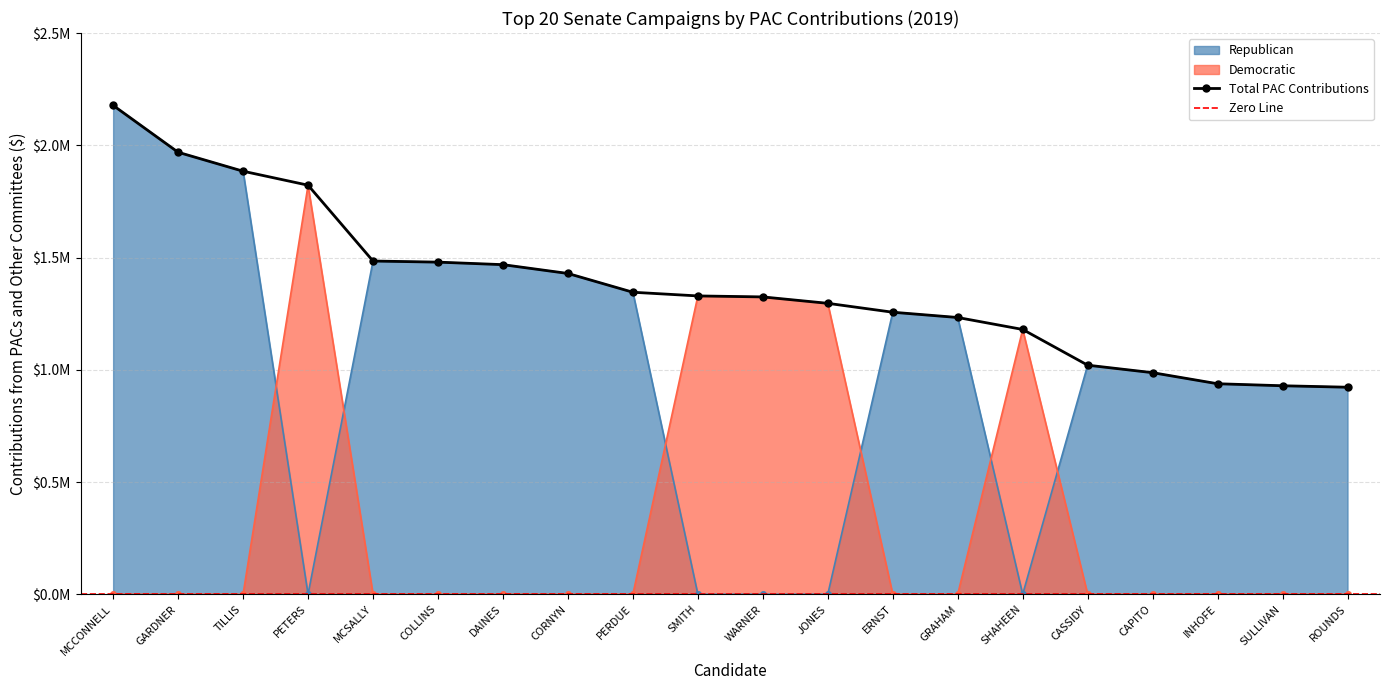

Is the value of Republican at ERNST greater than the value of Democratic at CORNYN?

Yes